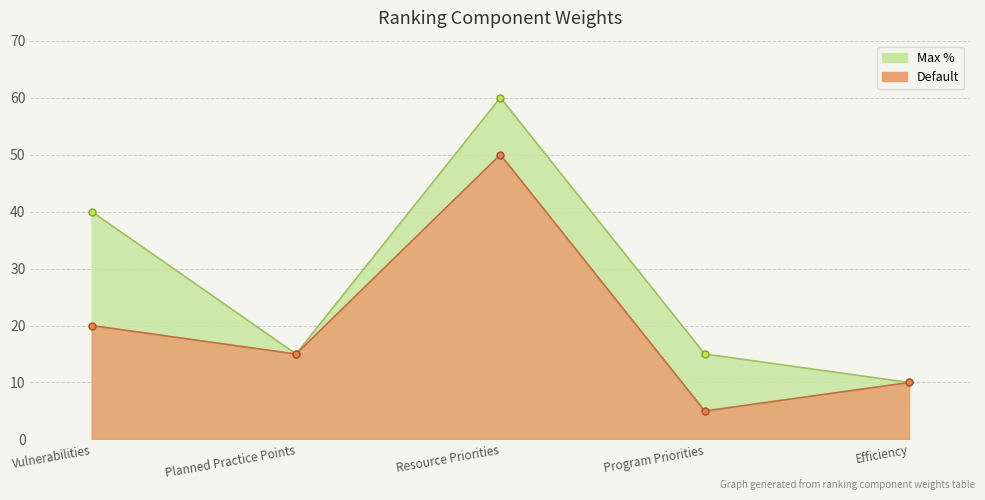

Which series has the largest total across all categories?

Max %